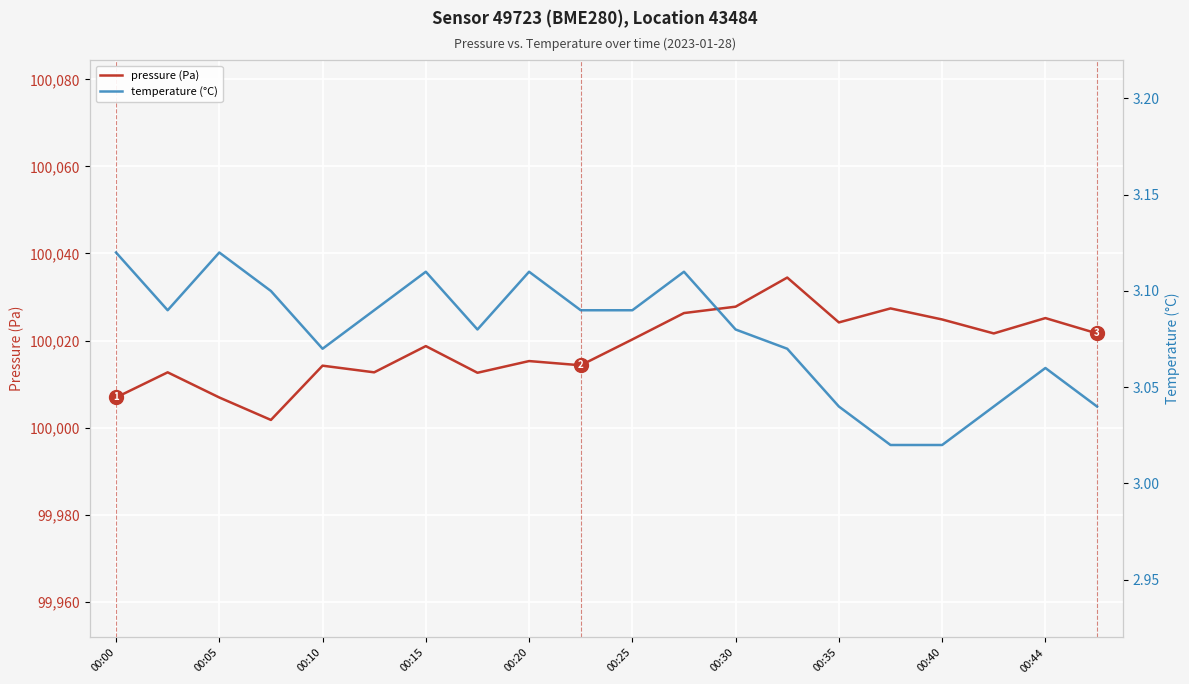

Rank the series by their average value, from lowest to highest.

temperature (°C), pressure (Pa)